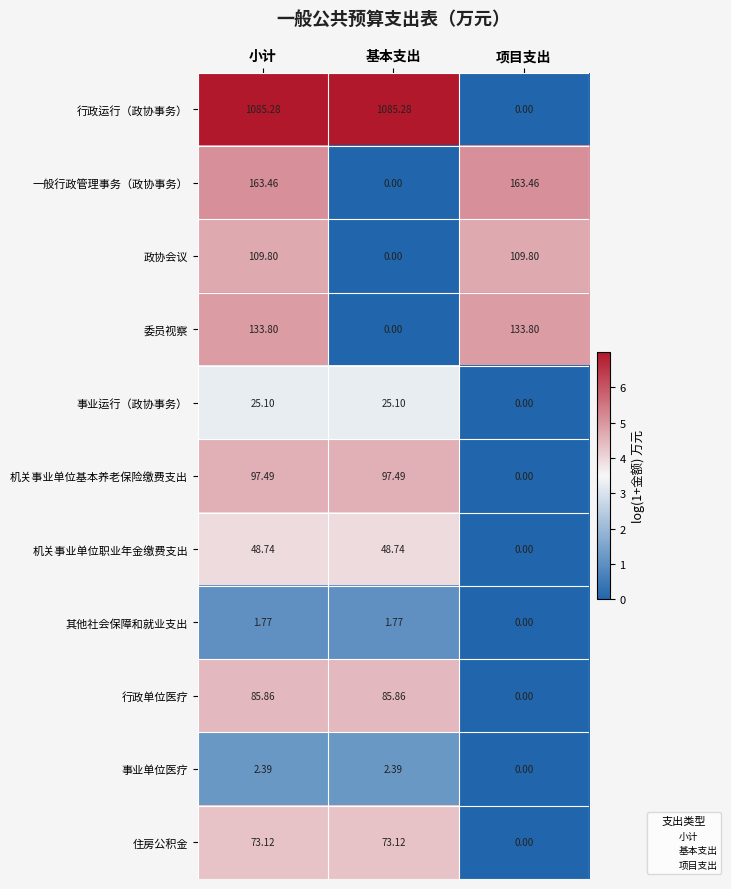

Which series has the largest range (max minus min)?

行政运行（政协事务）